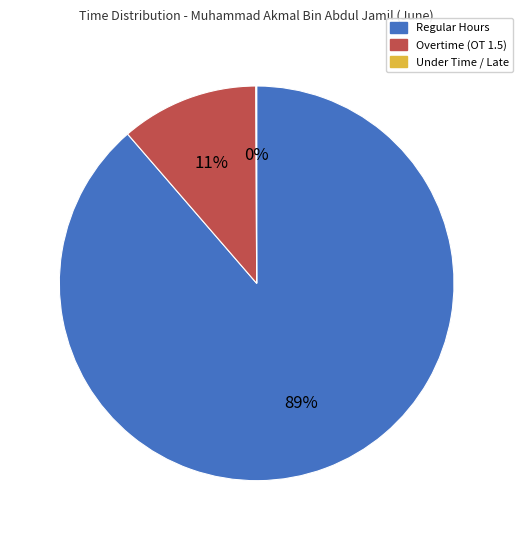

Which slice represents more than half of the pie?

Regular Hours